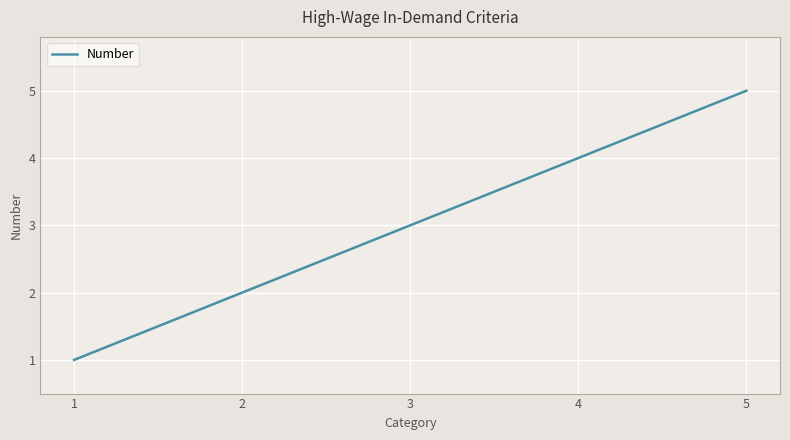

What is the difference between the maximum and minimum values?

4.0